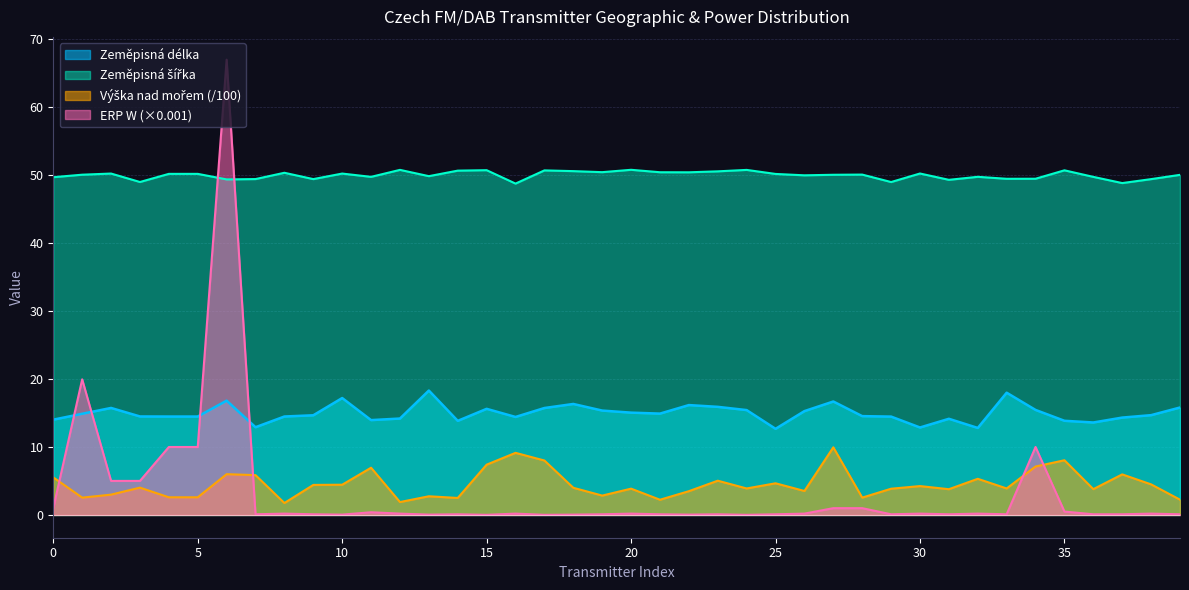

Which series has the largest range (max minus min)?

ERP W (×0.001)